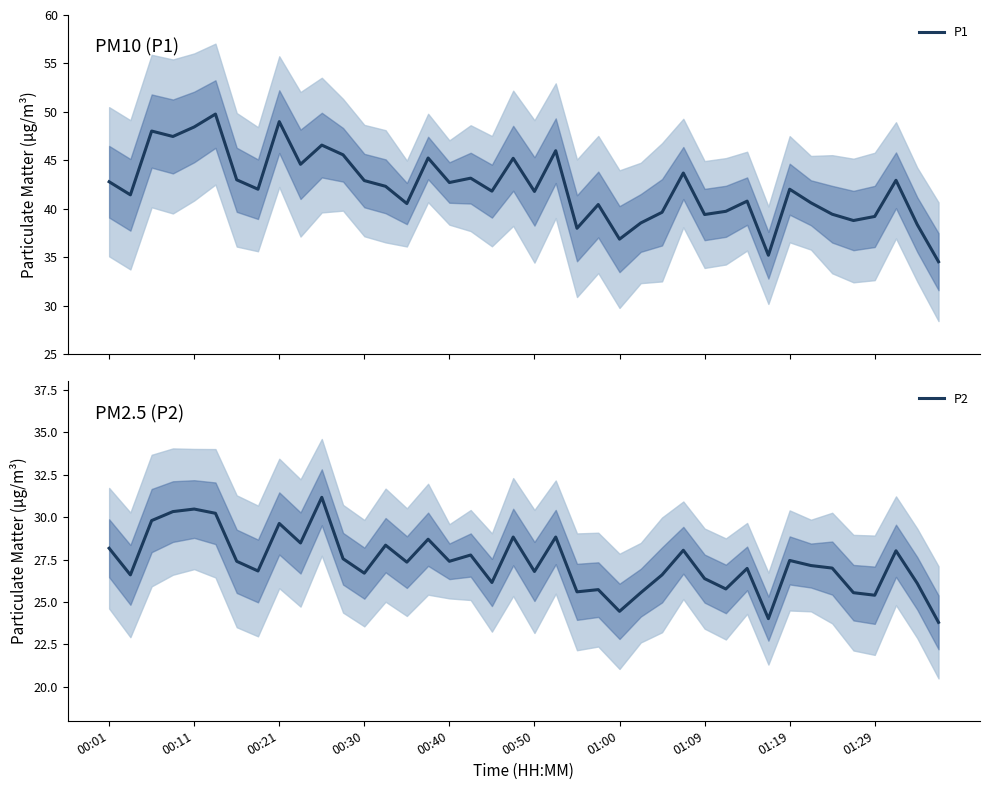

How many interior local valleys does the P1 series have?

13